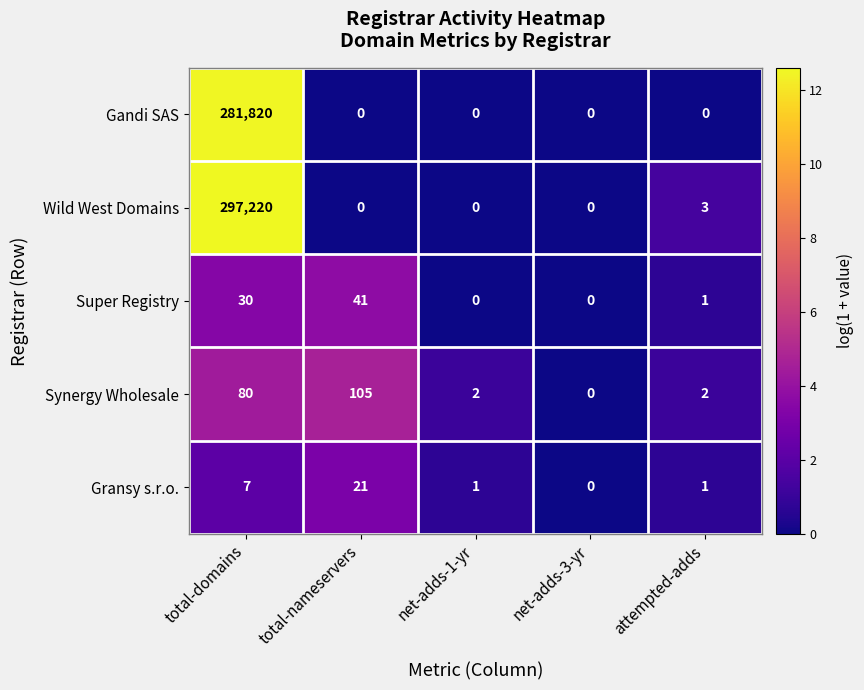

Which series has the largest range (max minus min)?

Wild West Domains